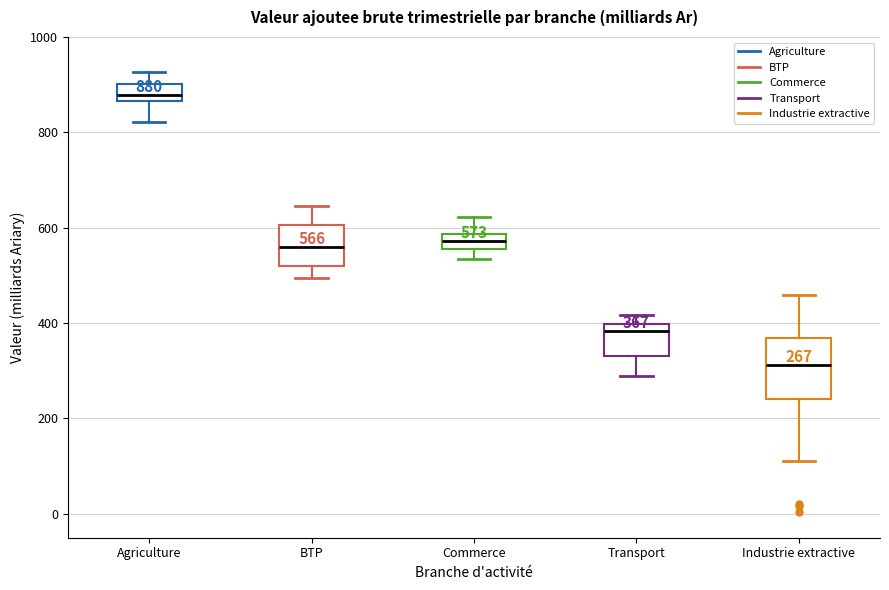

Which box's median line is the lowest?

Industrie extractive